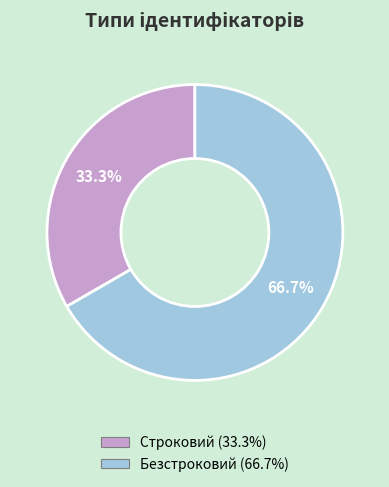

How many segments does this pie chart have?

2